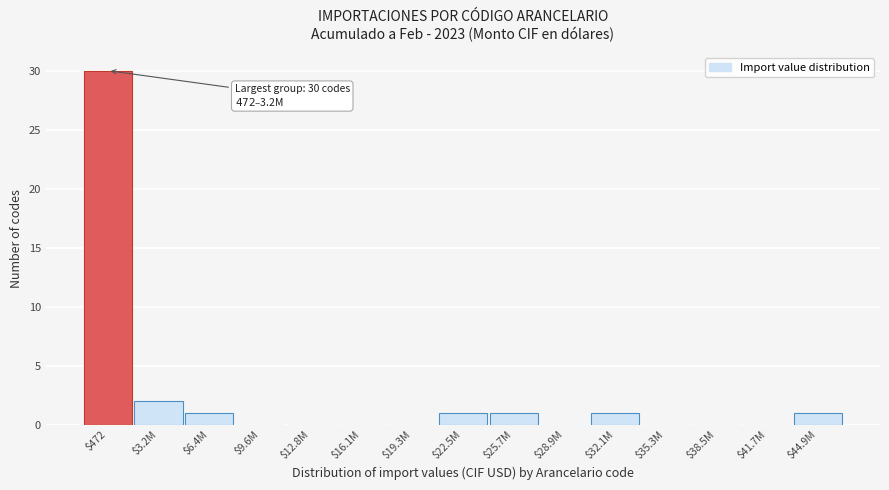

At which label is the value closest to 15?

$3.2M